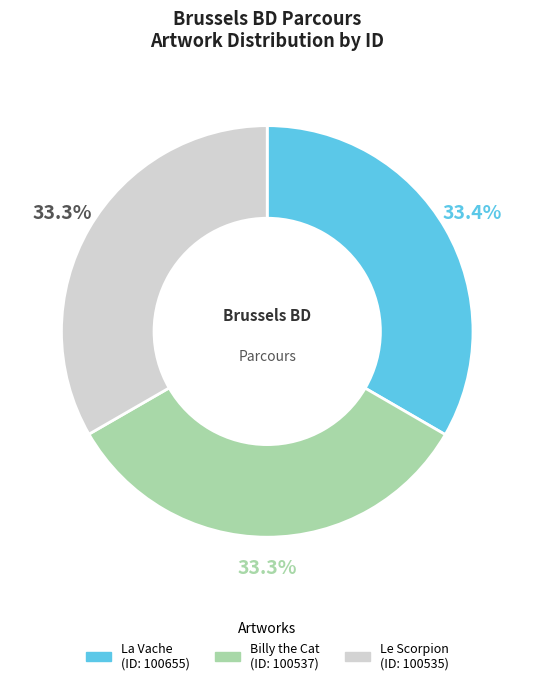

Is there a majority slice in this chart?

No